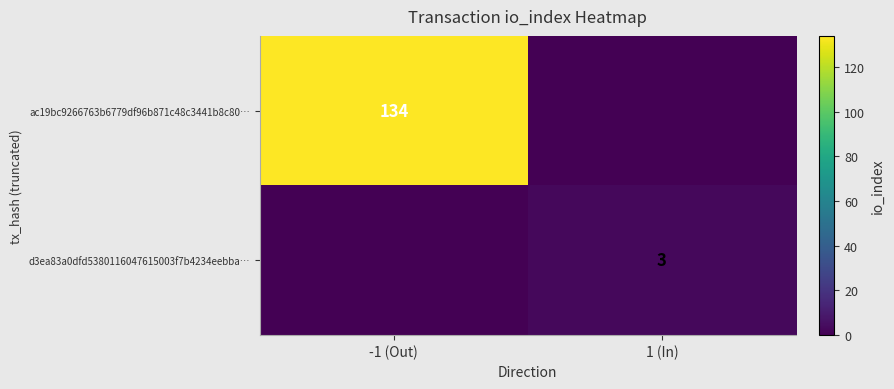

The value of ac19bc9266763b6779df96b871c48c3441b8c80… at -1 (Out) is 176. True or false?

False